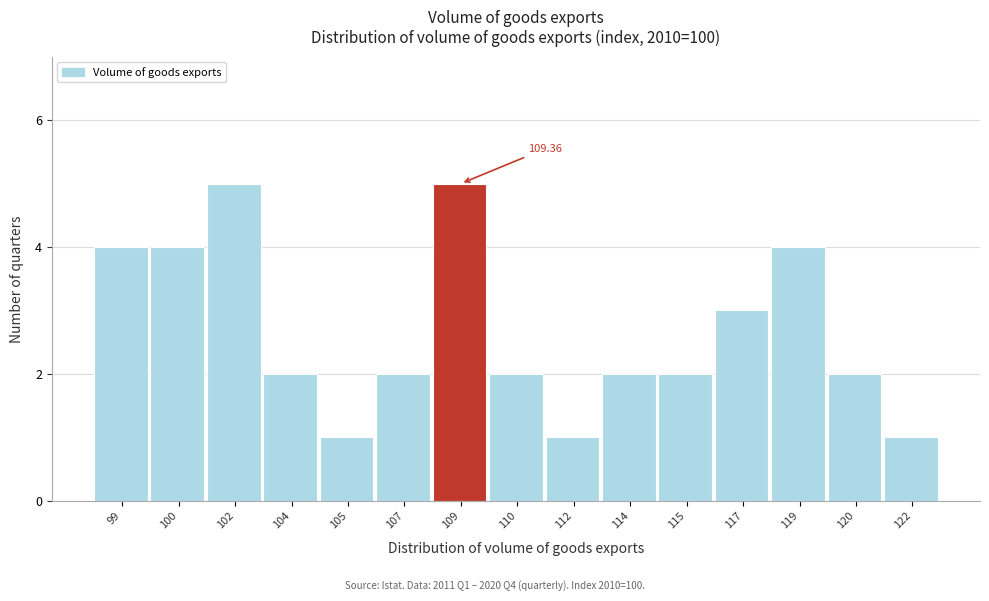

What is the change in value from 102 to 115?

-3